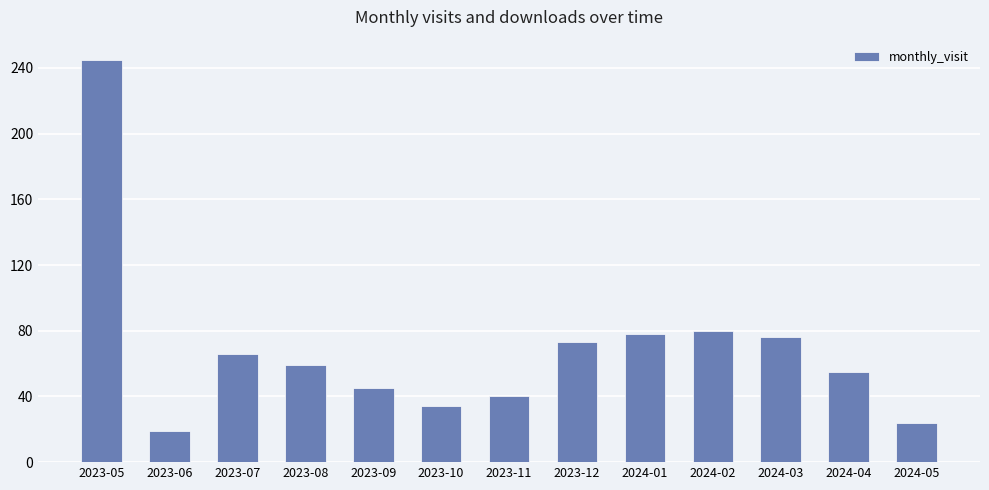

What is the sum of the values at 2023-11 and 2023-08?

99